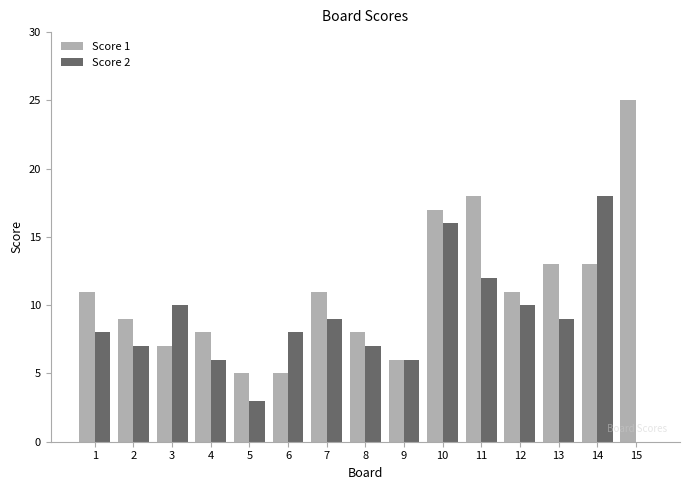

Read the Score 1 value at 1, to the nearest 5.

10